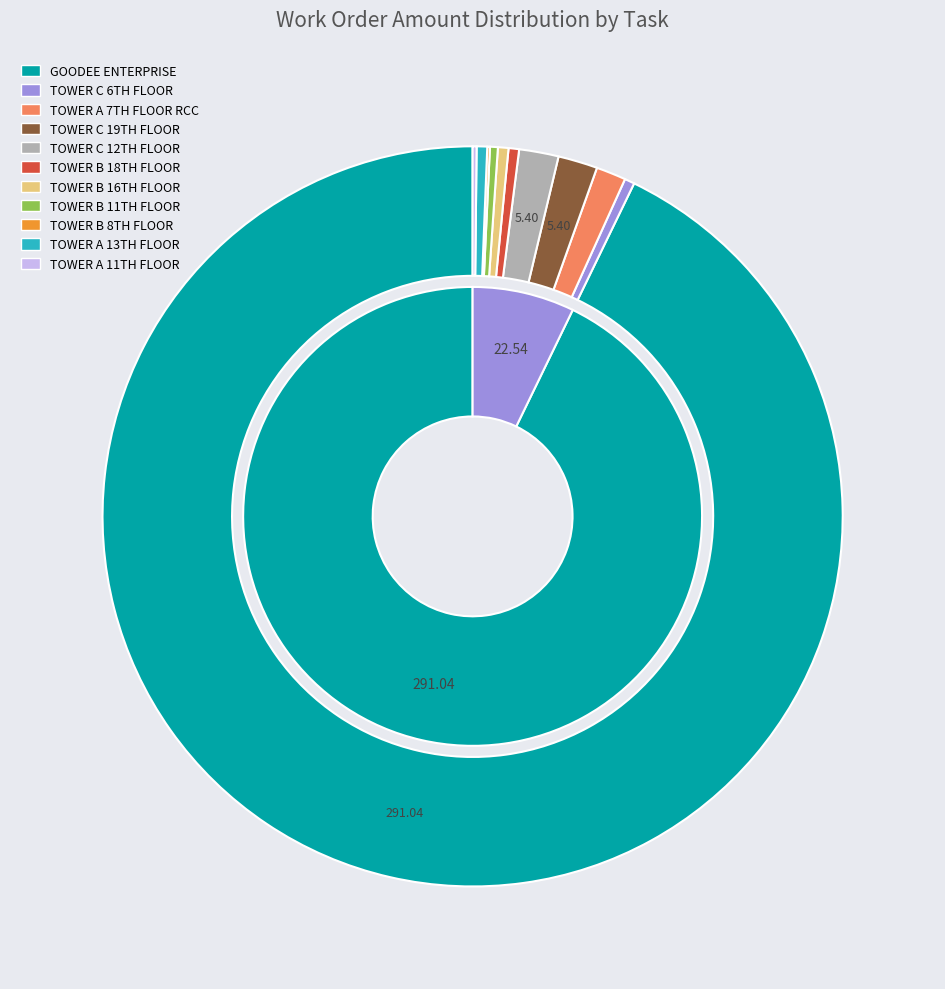

Does any single category account for the majority?

Yes